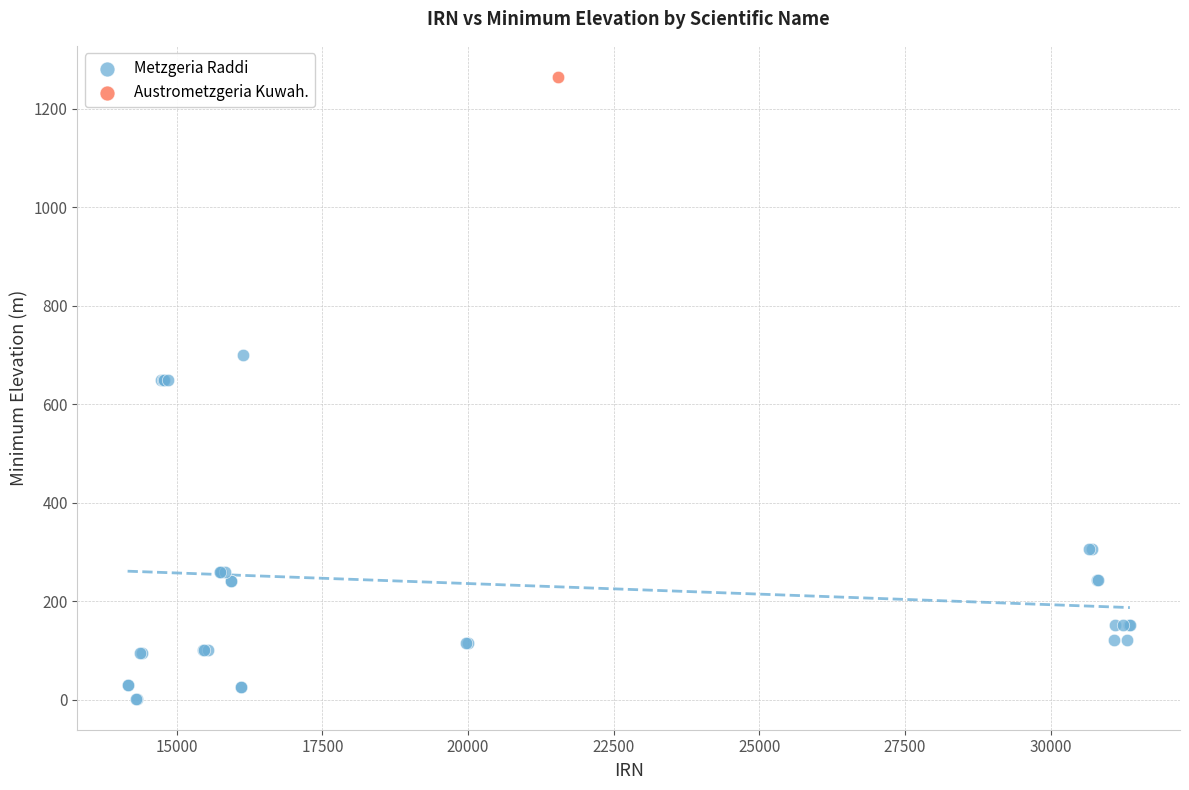

What are all the series names shown in the legend?

Metzgeria Raddi, Austrometzgeria Kuwah.